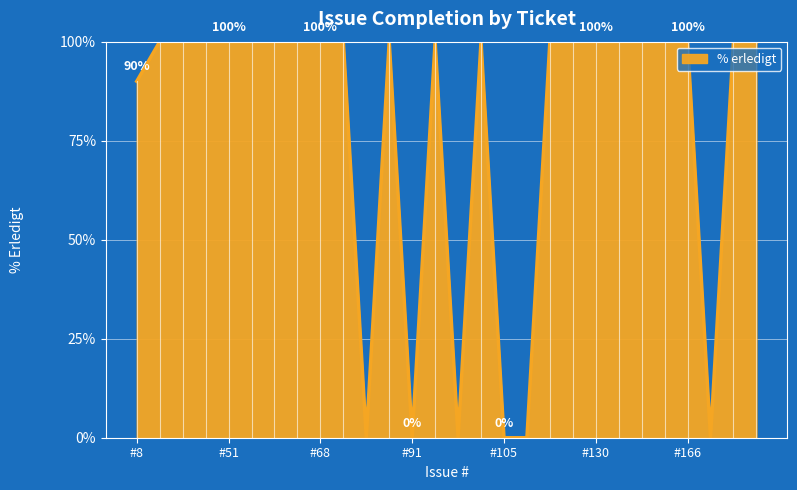

What is the difference between the maximum and minimum values?

100